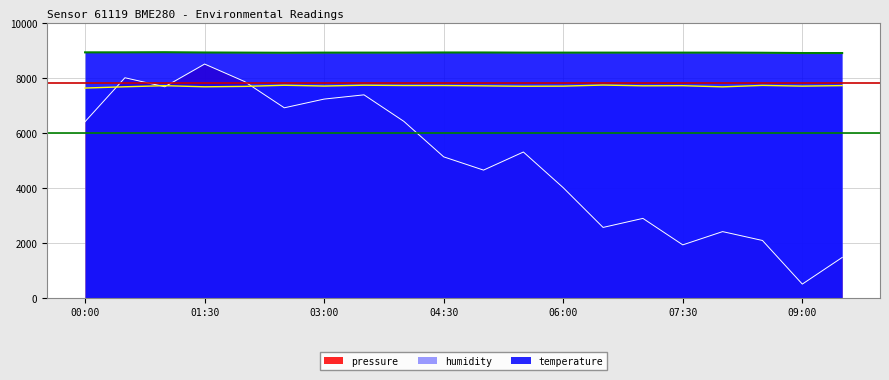

What is the sum of all temperature values?

178310.0